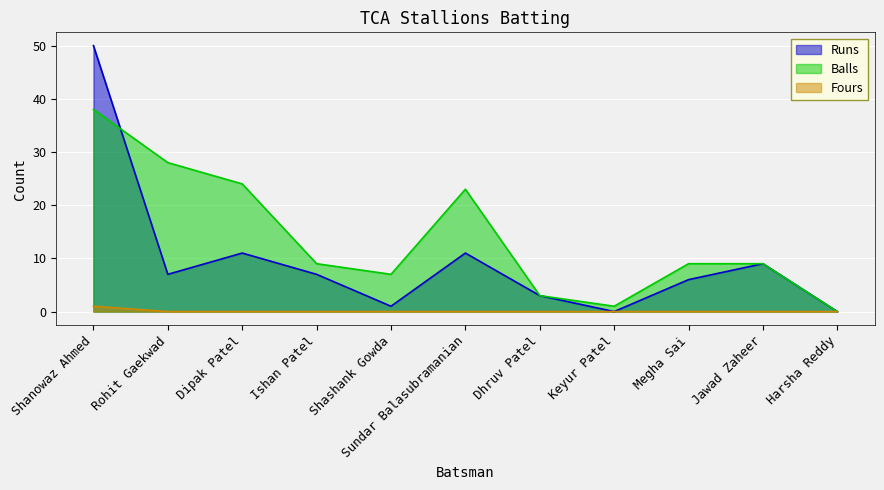

Which series has the largest total across all categories?

Balls